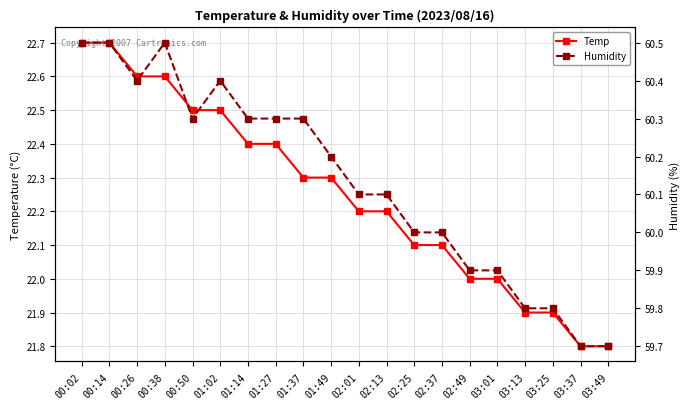

Is it true that Temp equals 12.8 at 02:25?

False